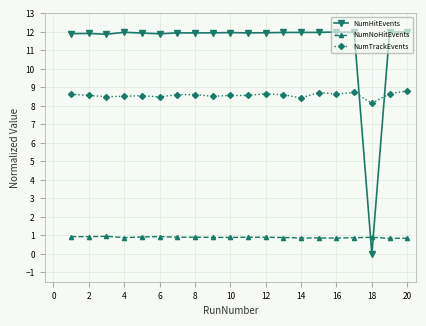

What is the lowest value of the NumTrackEvents series?

8.1